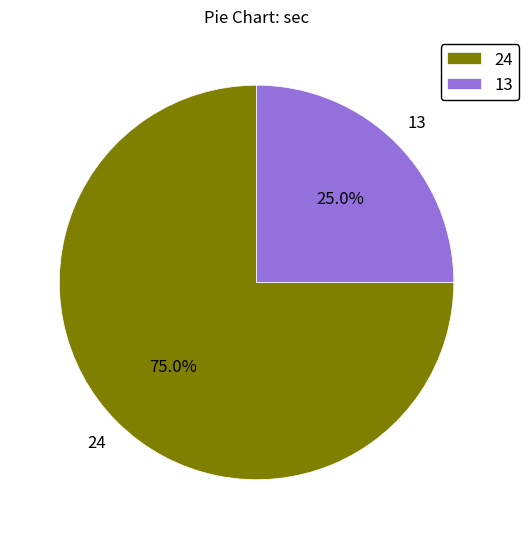

What percentage do 13 and 24 together represent?

100.0%